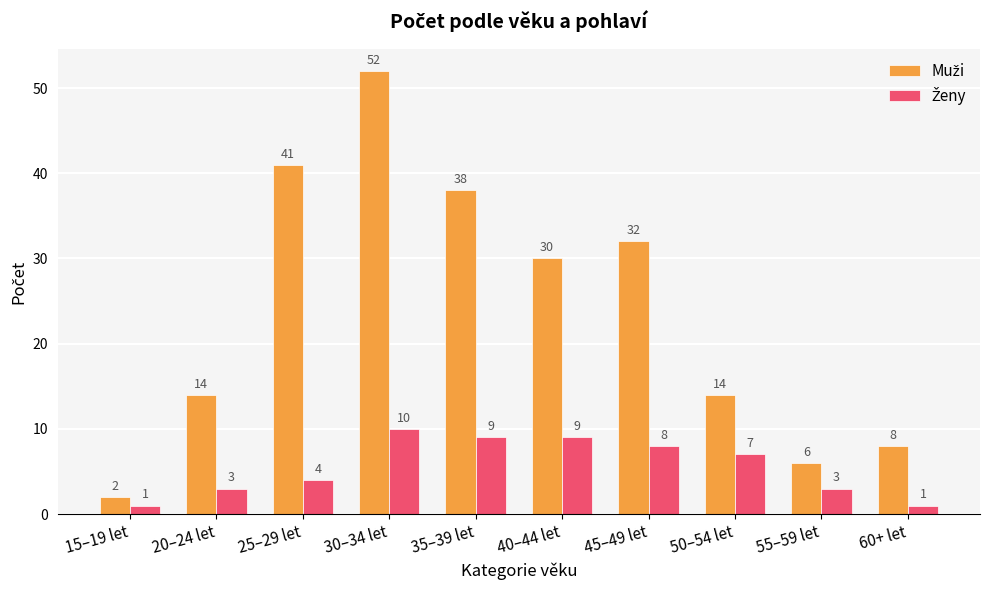

What is the difference between the highest and lowest values at 45–49 let?

24